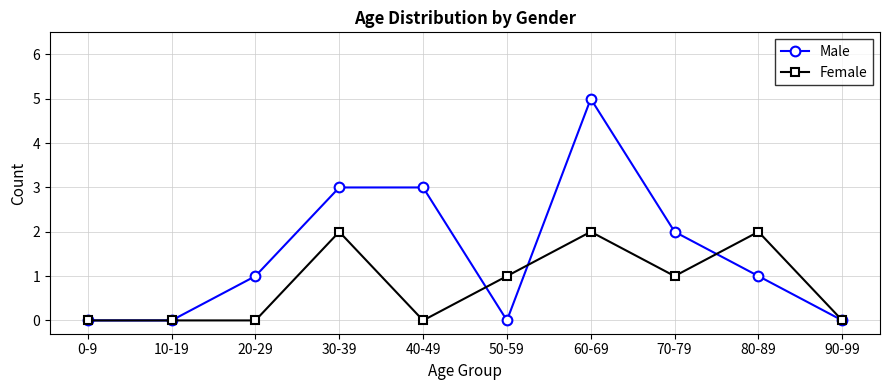

Rank the series by their maximum value, from highest to lowest.

Male, Female